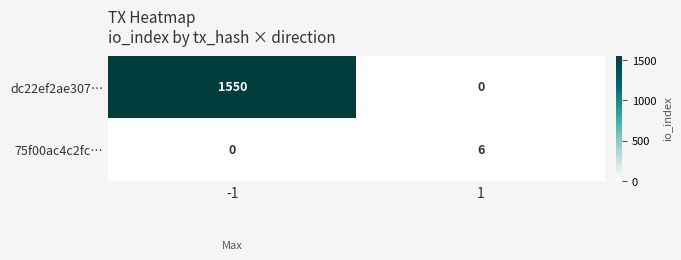

Count the number of categories in the chart.

2